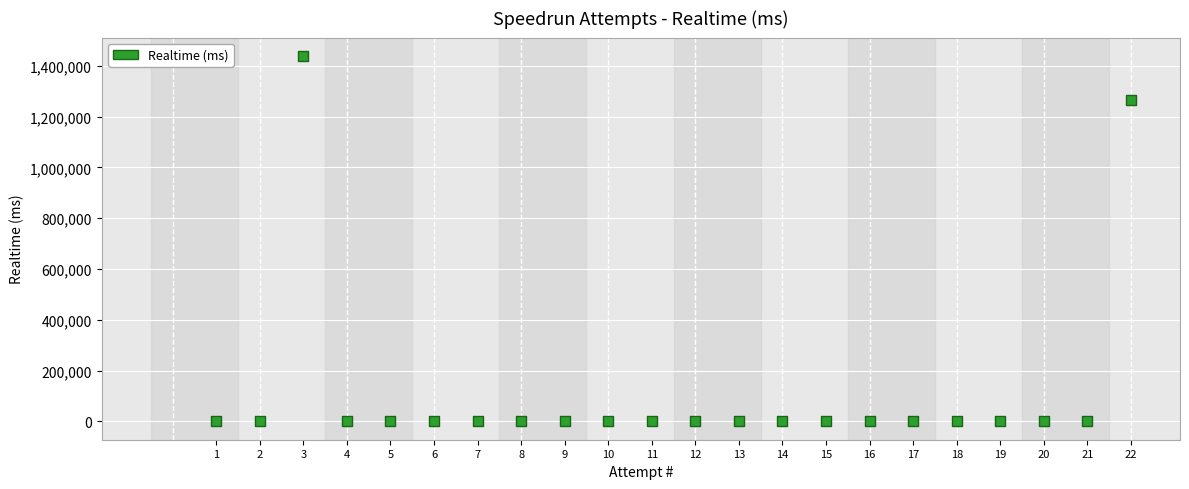

What Y value in the scatter plot is closest to 719679?

1264990